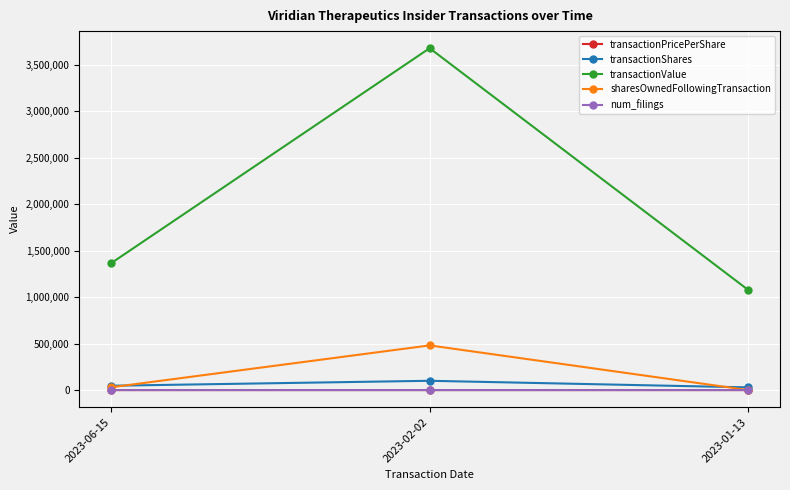

How many lines are shown in the chart?

5